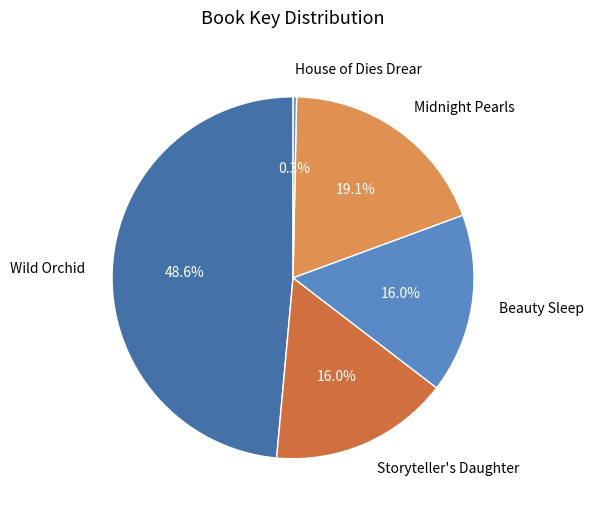

How much of the chart is everything except Beauty Sleep?

84.0%